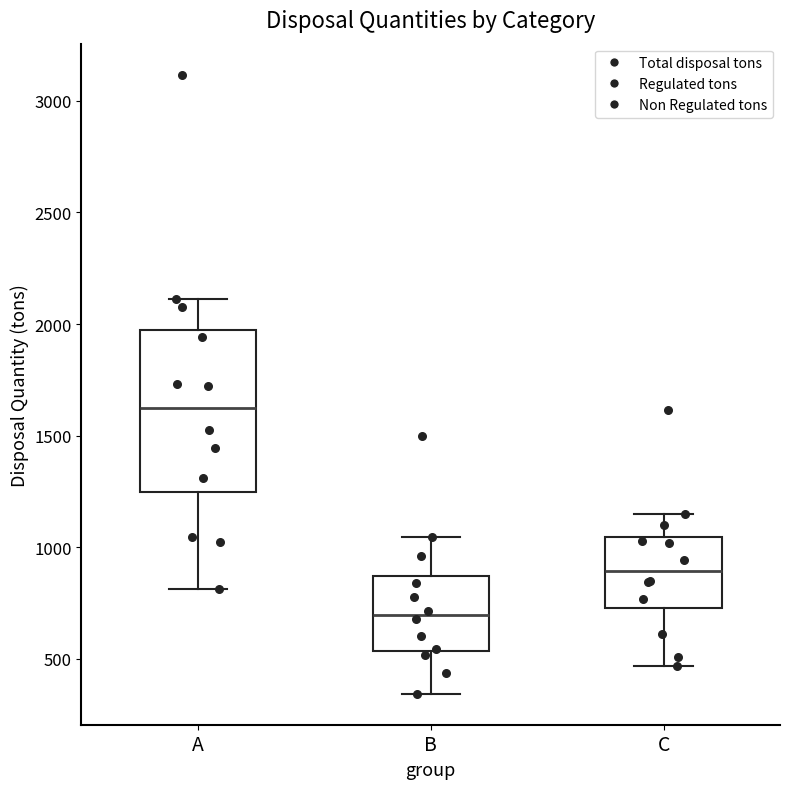

Comparing the boxes themselves (not the whiskers), which one is the tallest?

A